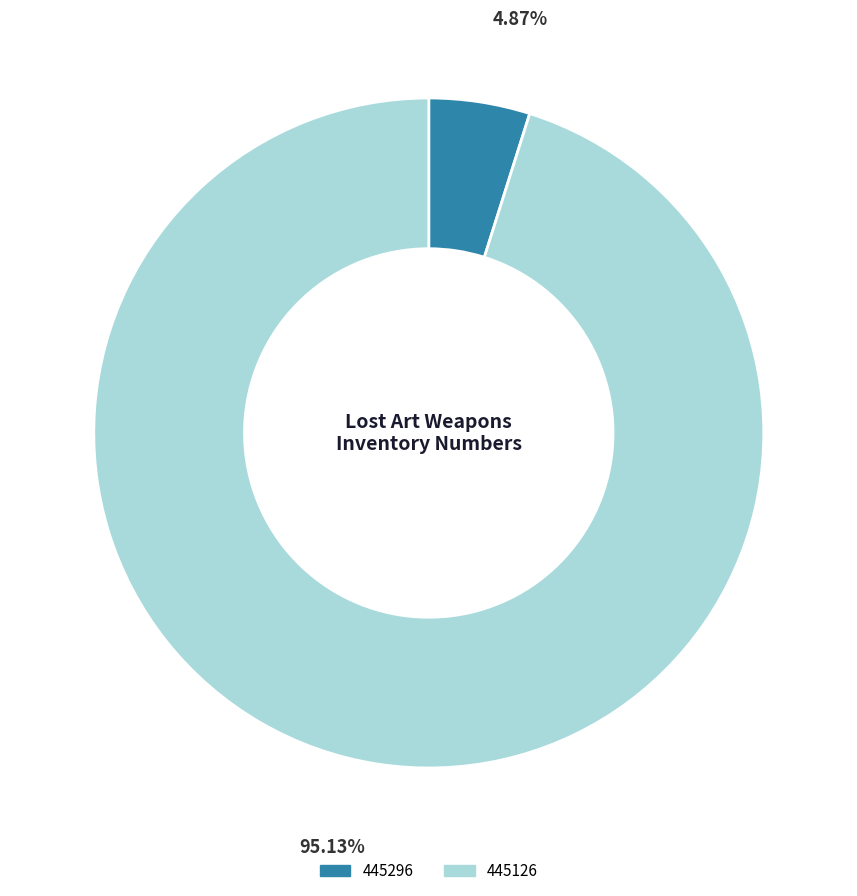

To the nearest percent, what is the difference between the largest and smallest slice percentages?

90%